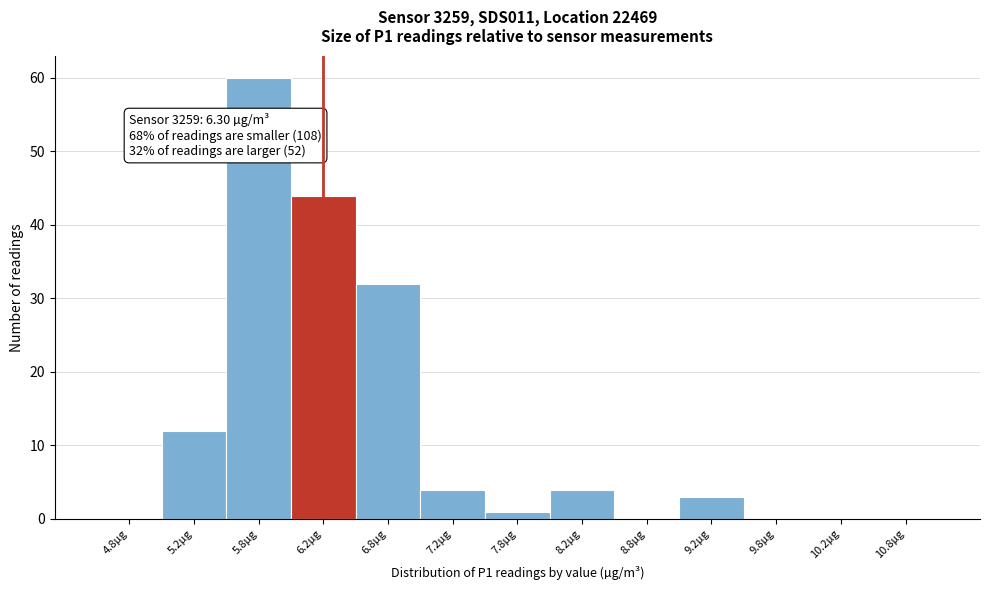

Which range on the x-axis has the tallest bar?

5.5 to 6.0